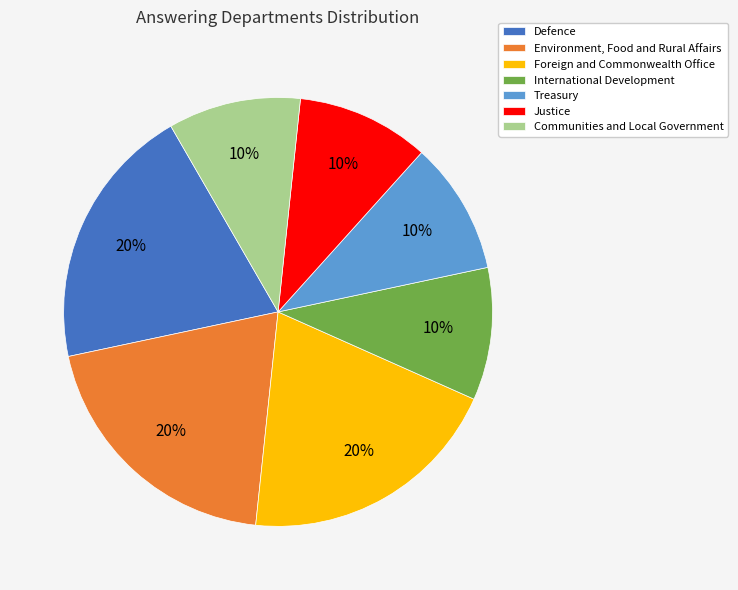

How many segments does this pie chart have?

7